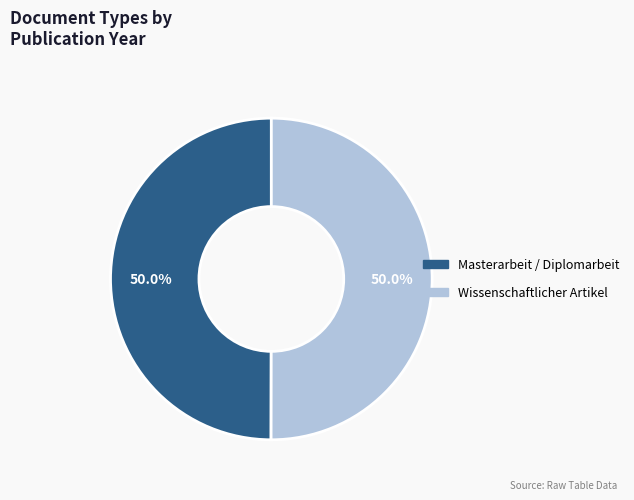

Combined, do Masterarbeit / Diplomarbeit and Wissenschaftlicher Artikel account for over 50%?

Yes